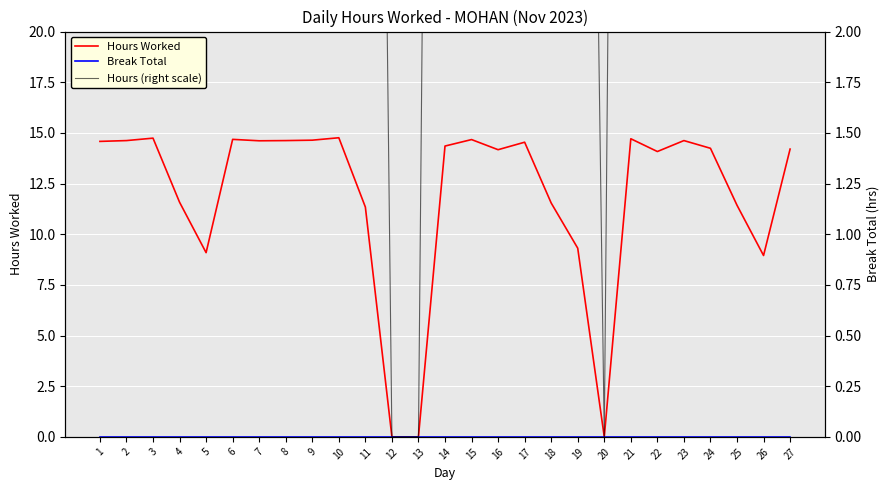

At which category does the chart reach its minimum across all series?

12